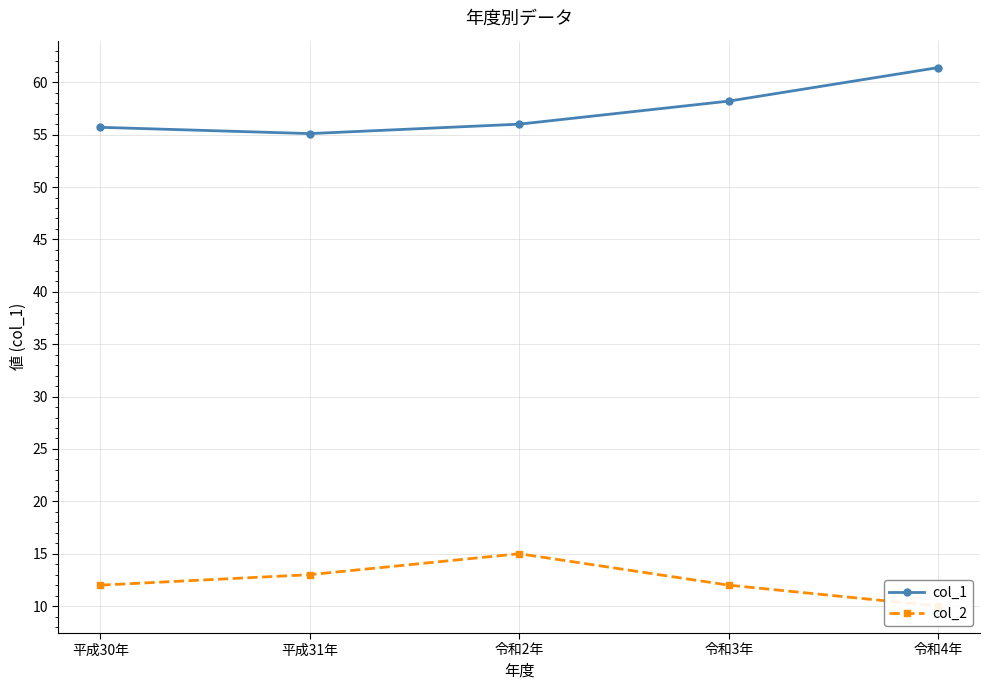

Which series has the largest total across all categories?

col_1